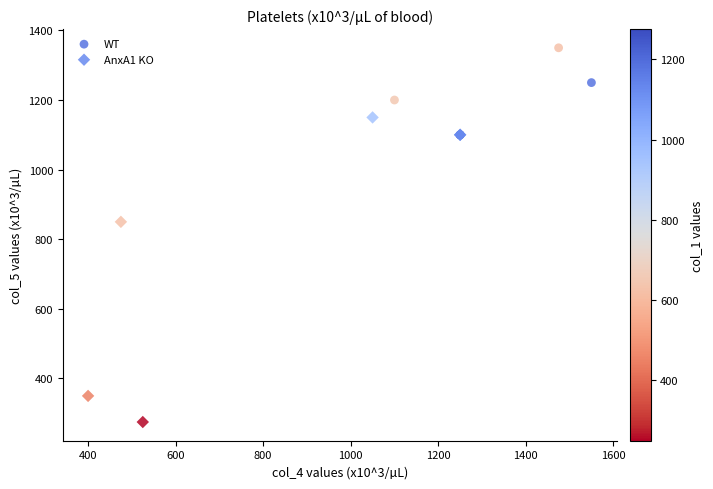

Which series has the widest spread of Y values?

AnxA1 KO